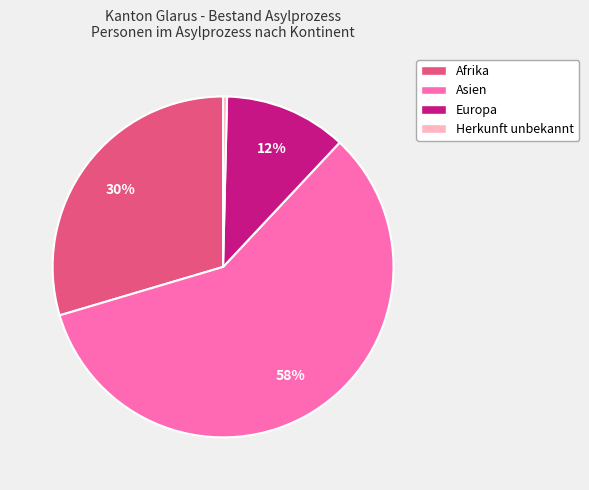

What is the largest slice in the pie chart?

Asien